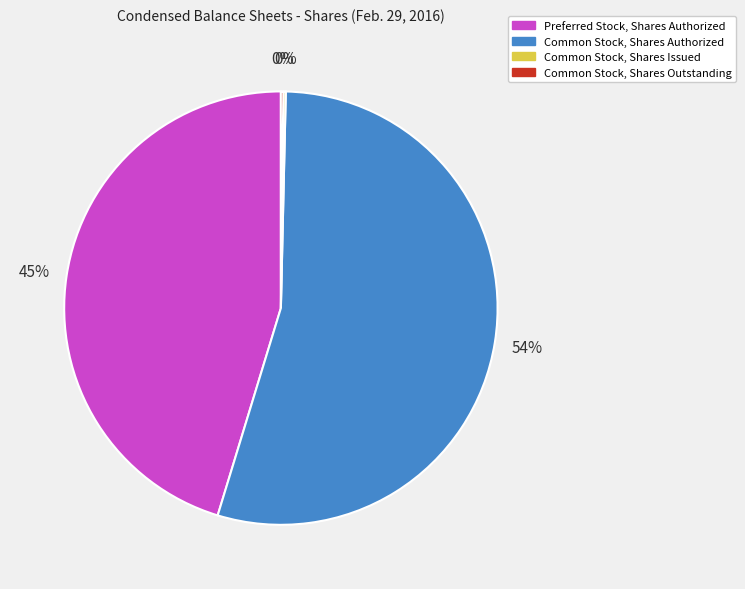

To the nearest percent, what is the difference between the Preferred Stock, Shares Authorized and Common Stock, Shares Authorized slice percentages?

9%